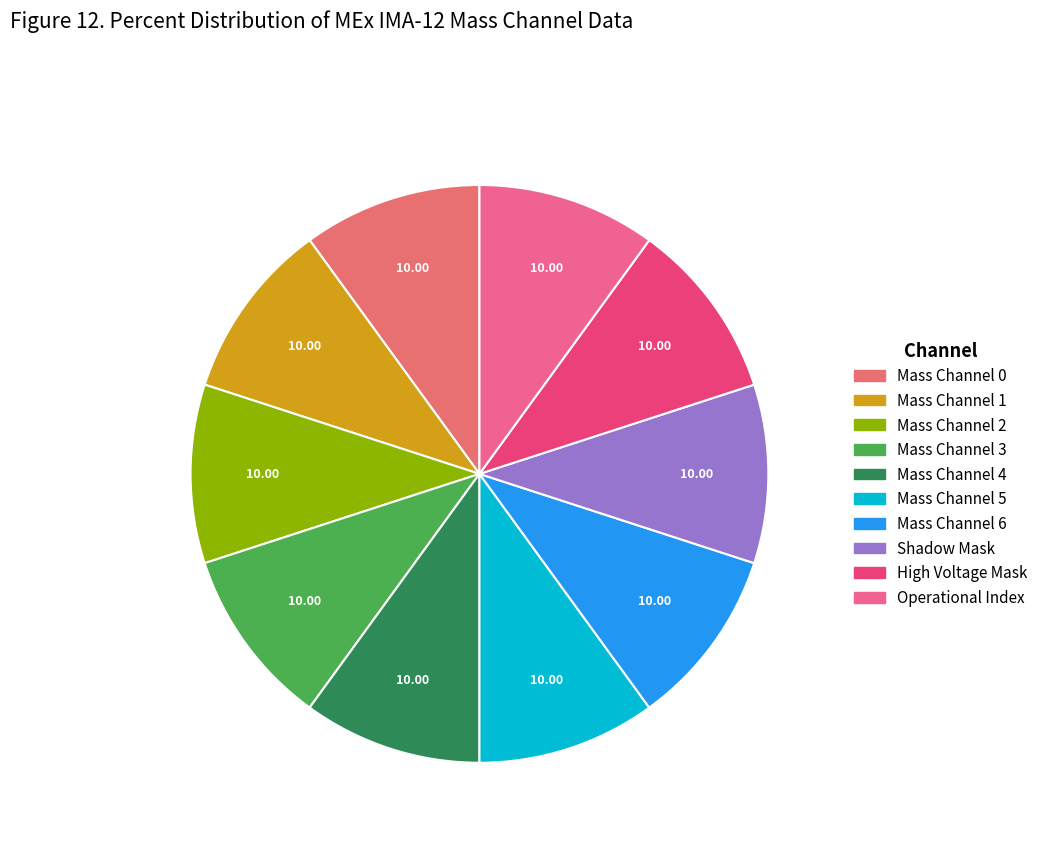

Which category has the biggest portion of the pie?

Mass Channel 0